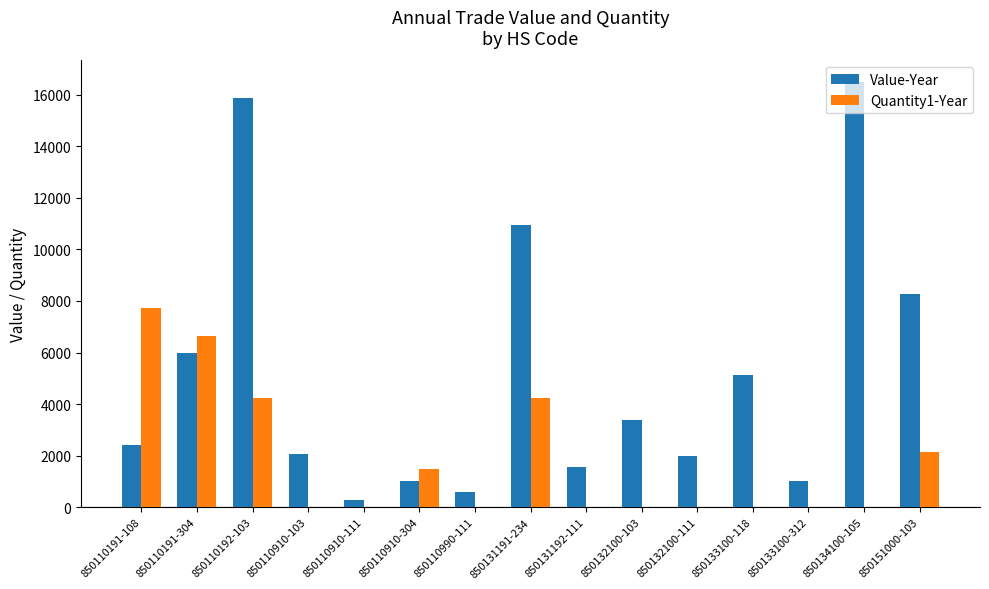

Which series has the largest total across all categories?

Value-Year